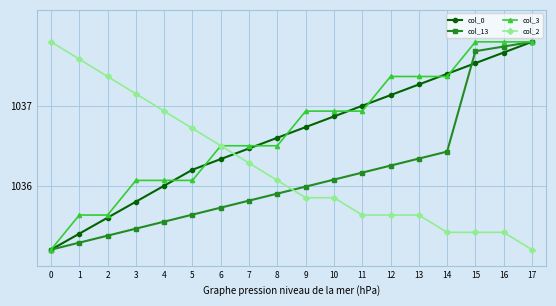

True or false: col_3 has a value of 1665.2 at 13.

False